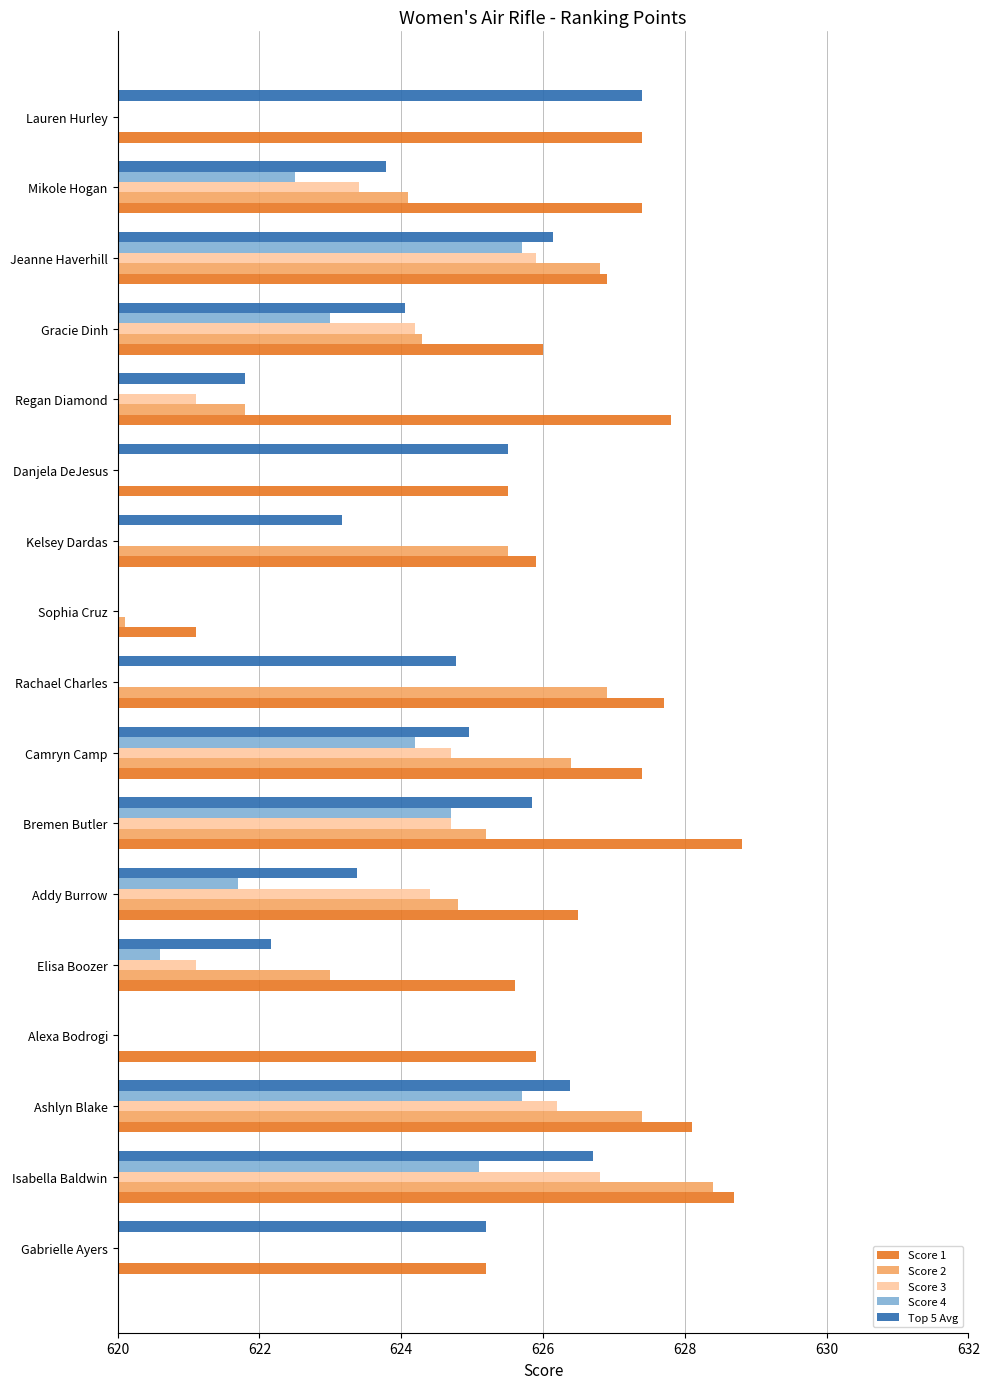

How many values in the Score 3 series exceed 623?

8